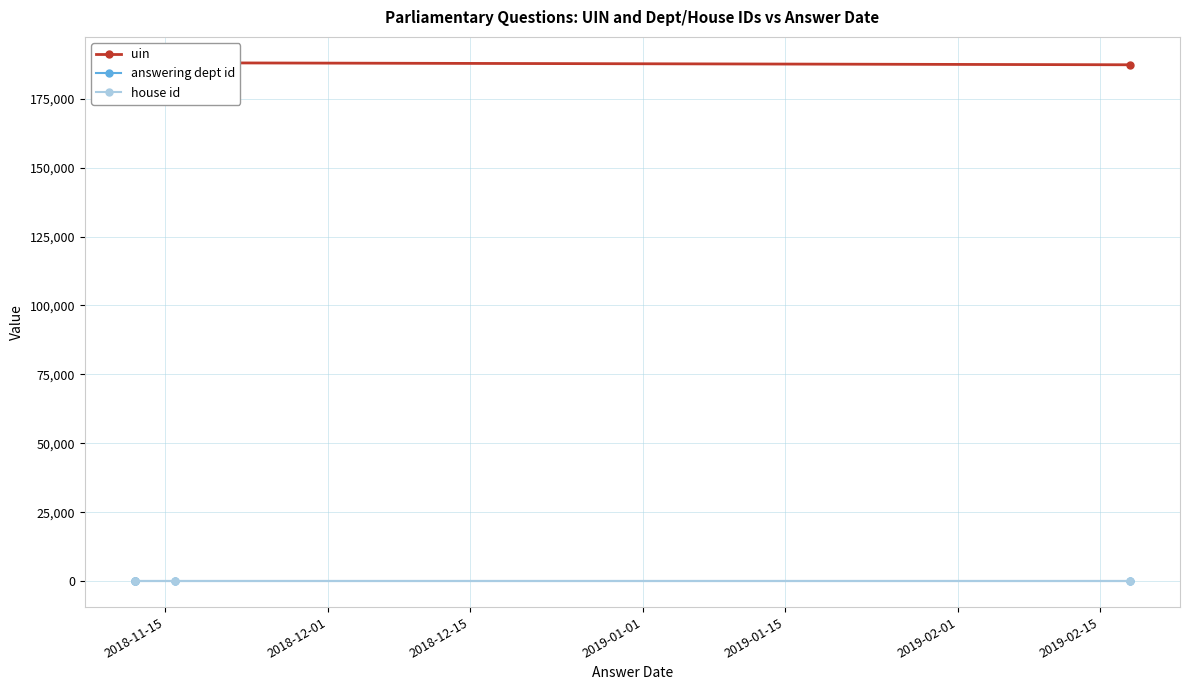

Between 2019-01-01 and 2018-12-01, which is larger?

2018-12-01